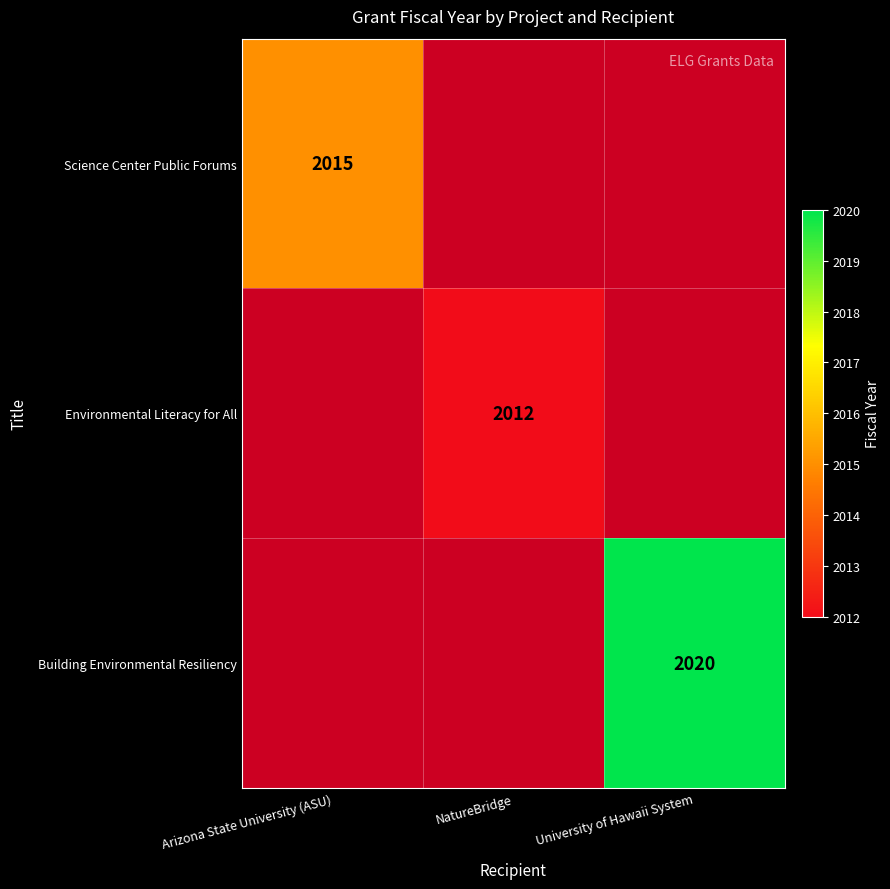

Is it true that Building Environmental Resiliency equals 2020 at University of Hawaii System?

True